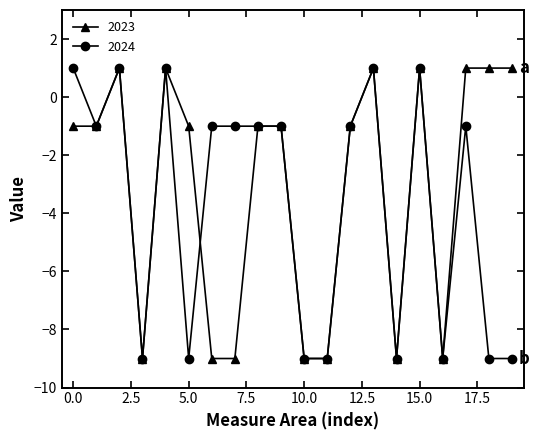

Which series has the largest total across all categories?

2023